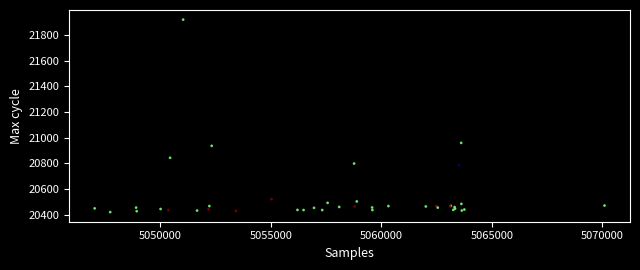

What Y value in the scatter plot is closest to 21170?

20960